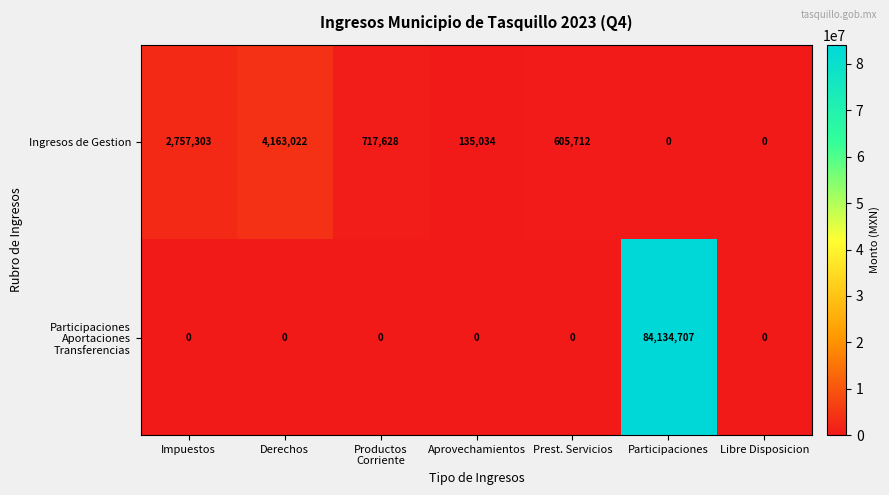

What is the difference between the second highest and minimum values in the Ingresos de Gestion series?

2757303